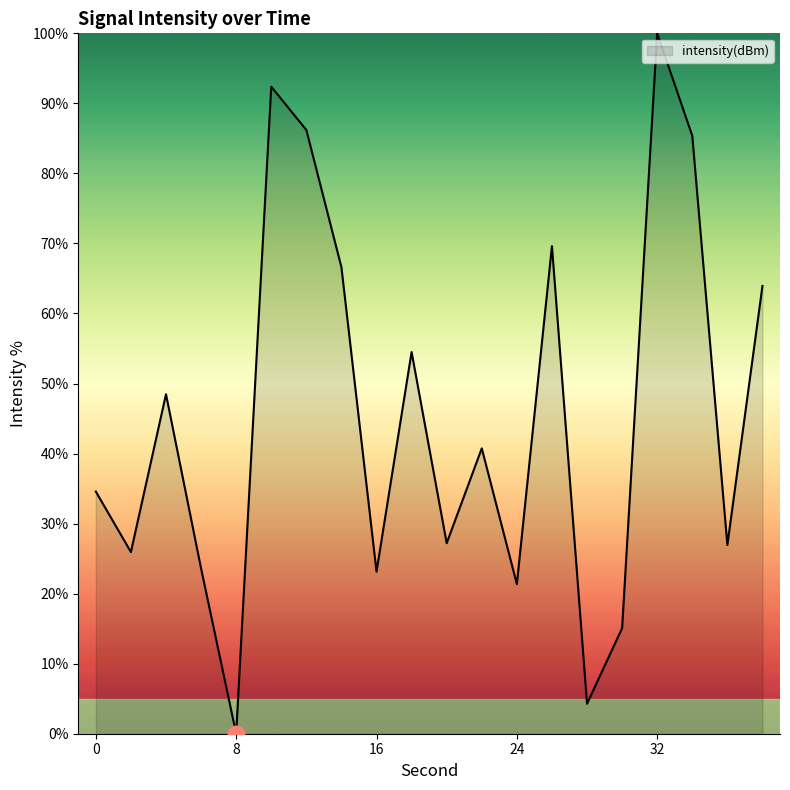

What is the greatest value displayed?

100.0